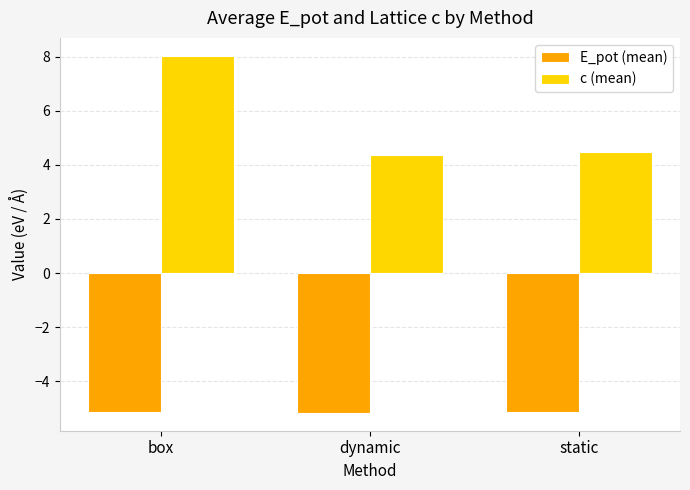

What is the difference between the highest and lowest values at dynamic?

9.5